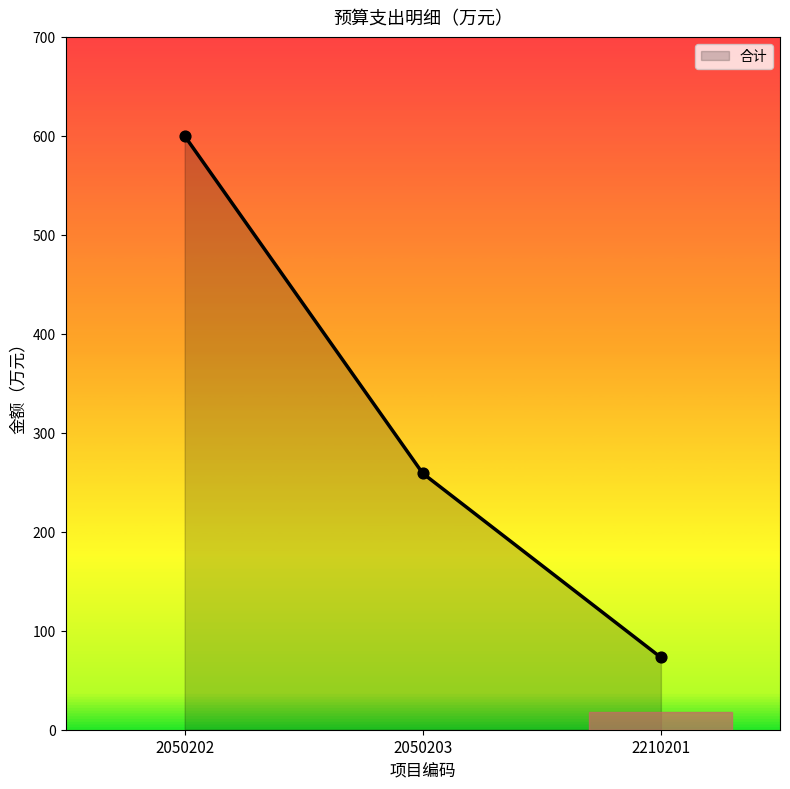

Approximately how many times larger is the value at 2050203 compared to 2210201?

3.5